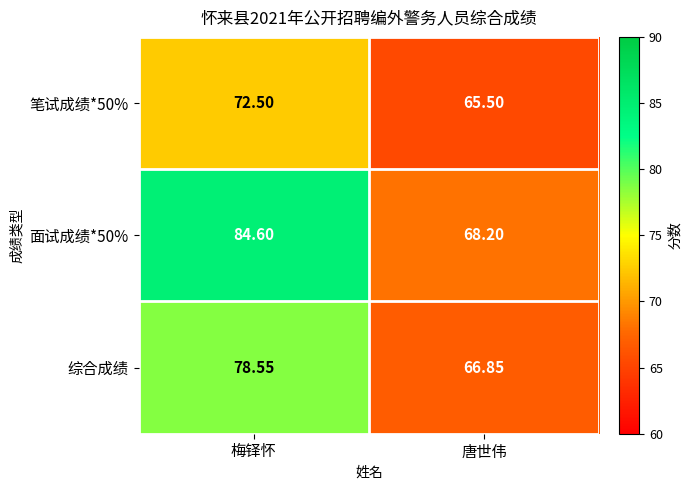

Which category has the lowest value across all series?

唐世伟